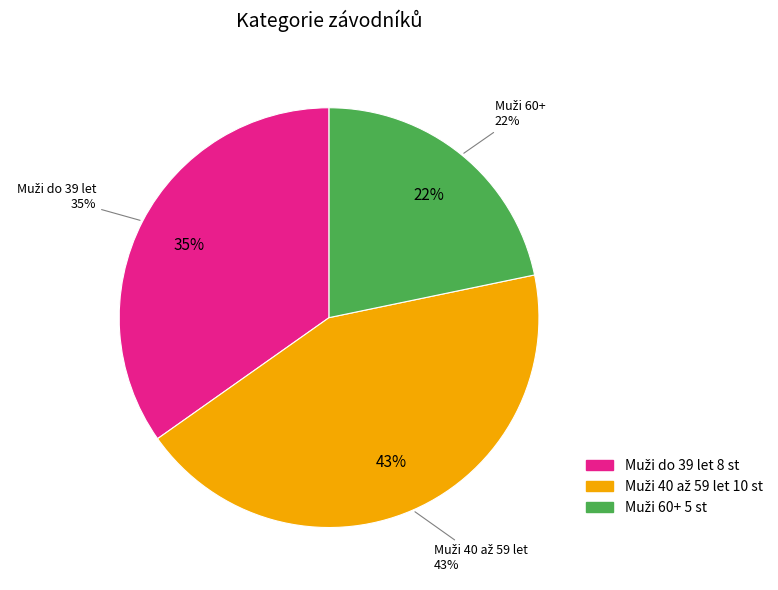

What is the largest slice in the pie chart?

Muži 40 až 59 let